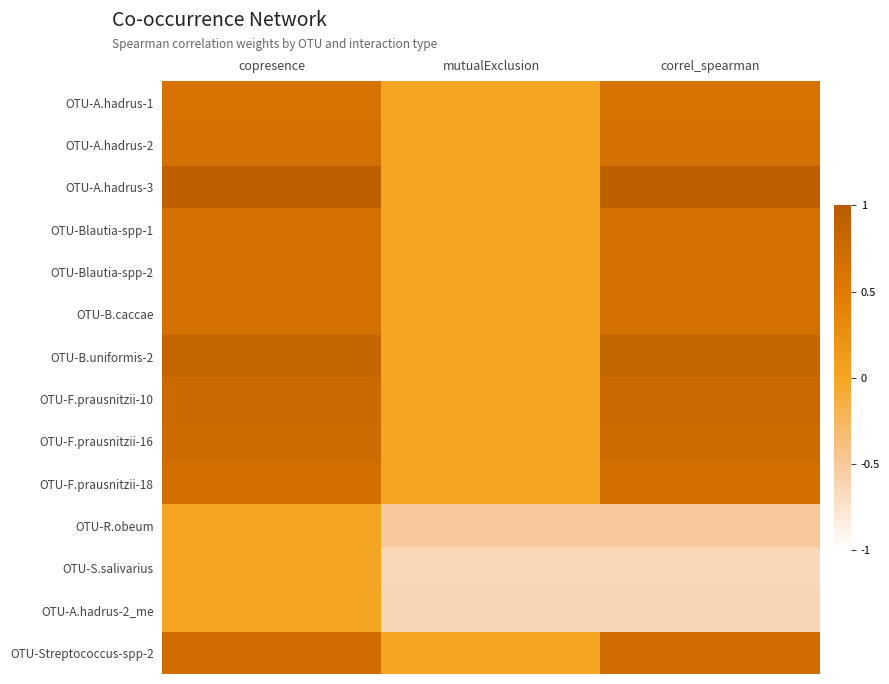

Reading left to right, what are all the values shown in this chart?

OTU-A.hadrus-1: copresence=0.6	mutualExclusion=0.0	correl_spearman=0.6
OTU-A.hadrus-2: copresence=0.7	mutualExclusion=0.0	correl_spearman=0.7
OTU-A.hadrus-3: copresence=0.9	mutualExclusion=0.0	correl_spearman=0.9
OTU-Blautia-spp-1: copresence=0.7	mutualExclusion=0.0	correl_spearman=0.7
OTU-Blautia-spp-2: copresence=0.7	mutualExclusion=0.0	correl_spearman=0.7
OTU-B.caccae: copresence=0.7	mutualExclusion=0.0	correl_spearman=0.7
OTU-B.uniformis-2: copresence=0.8	mutualExclusion=0.0	correl_spearman=0.8
OTU-F.prausnitzii-10: copresence=0.8	mutualExclusion=0.0	correl_spearman=0.8
OTU-F.prausnitzii-16: copresence=0.7	mutualExclusion=0.0	correl_spearman=0.7
OTU-F.prausnitzii-18: copresence=0.7	mutualExclusion=0.0	correl_spearman=0.7
OTU-R.obeum: copresence=0.0	mutualExclusion=-0.5	correl_spearman=-0.5
OTU-S.salivarius: copresence=0.0	mutualExclusion=-0.6	correl_spearman=-0.6
OTU-A.hadrus-2_me: copresence=0.0	mutualExclusion=-0.6	correl_spearman=-0.6
OTU-Streptococcus-spp-2: copresence=0.7	mutualExclusion=0.0	correl_spearman=0.7